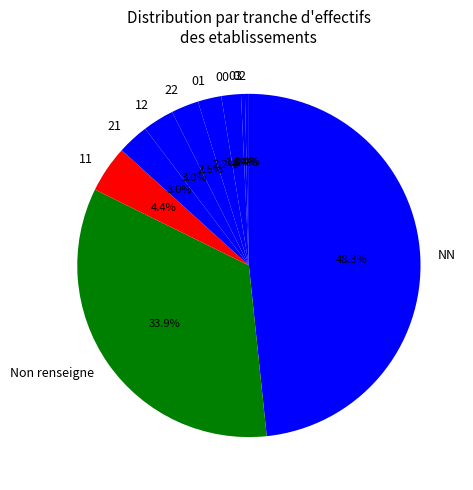

To the nearest percent, what portion does 22 represent?

3%